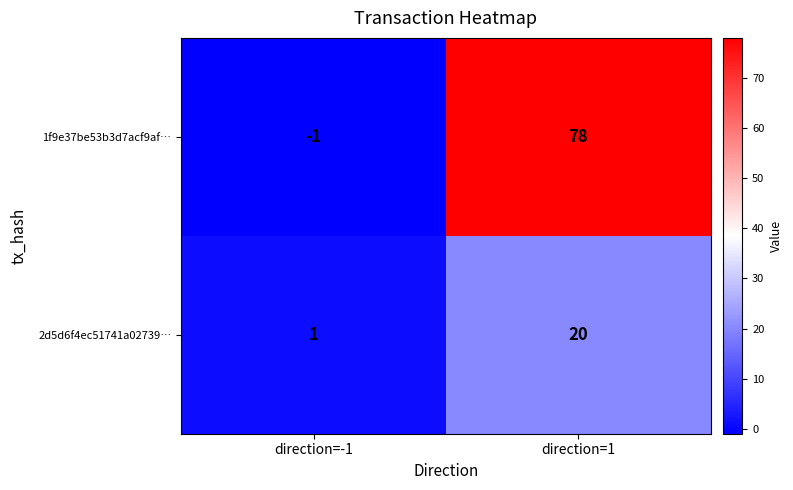

Is it true that 2d5d6f4ec51741a02739… equals 20 at direction=1?

True